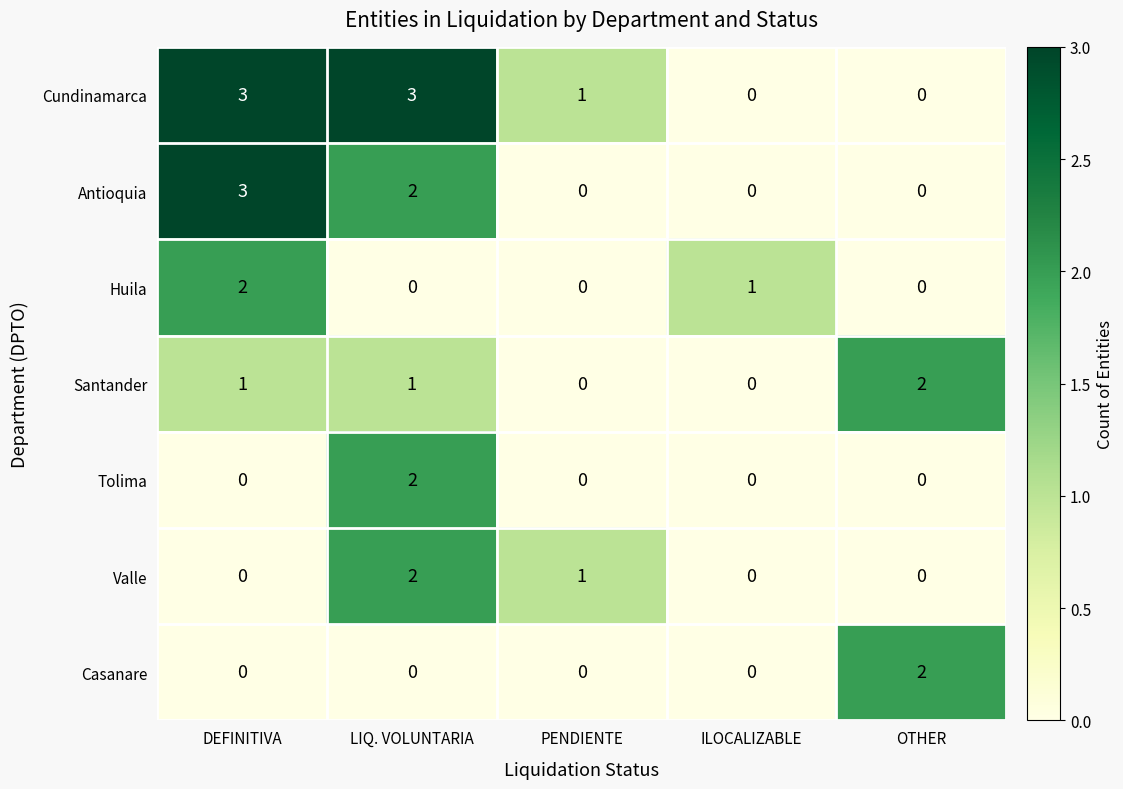

How many values in the Valle series exceed 0?

2